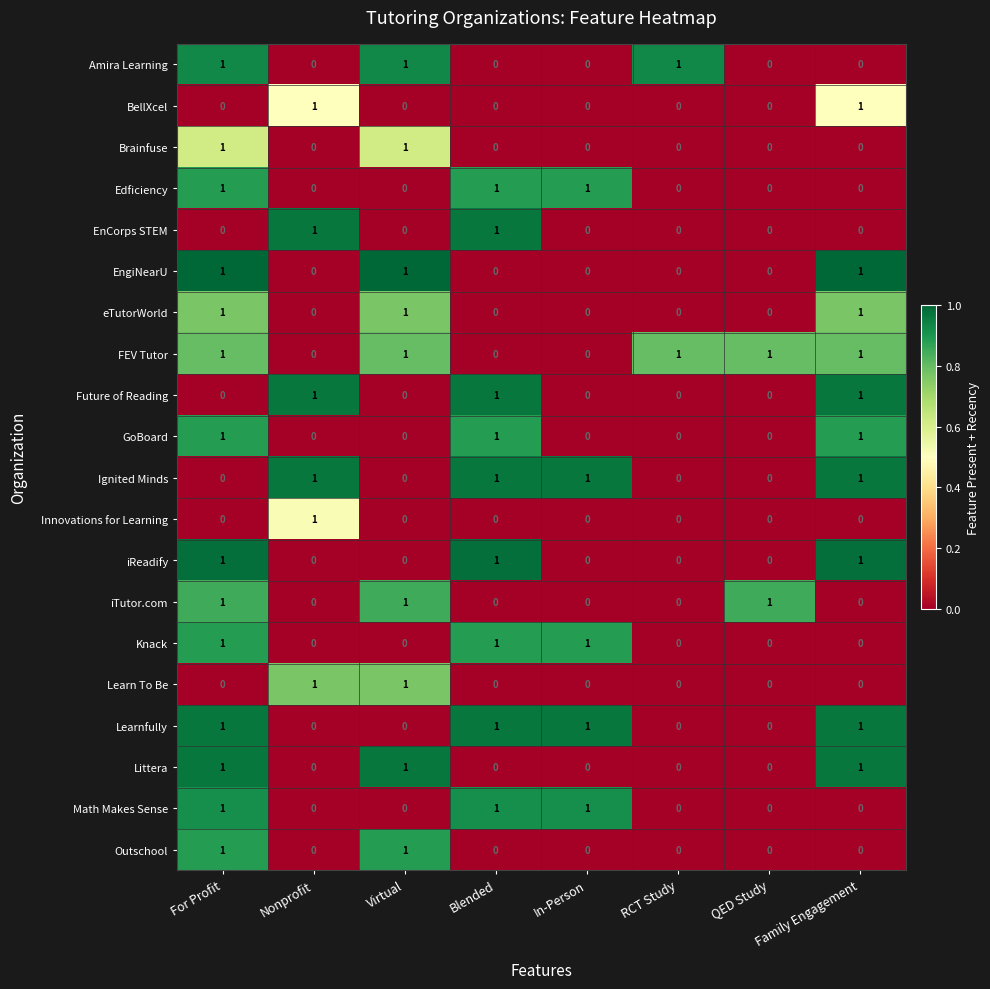

The FEV Tutor series shows -1 at Blended. True or false?

False